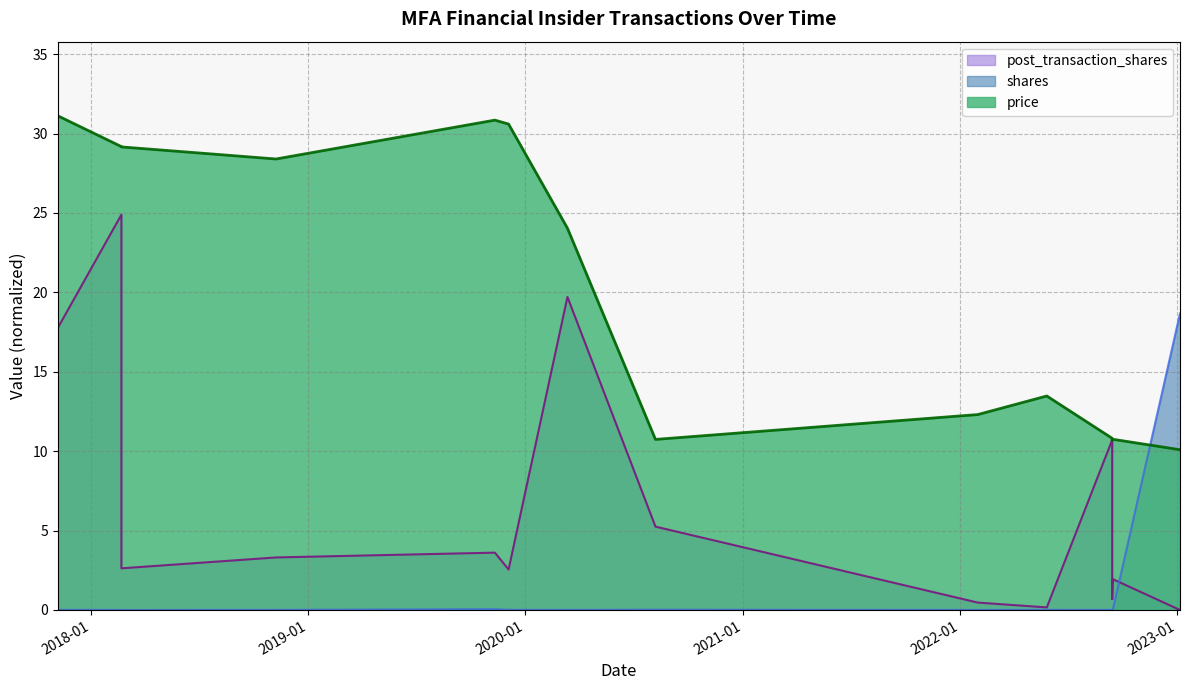

At which category does the chart reach its peak across all series?

2017-11-06